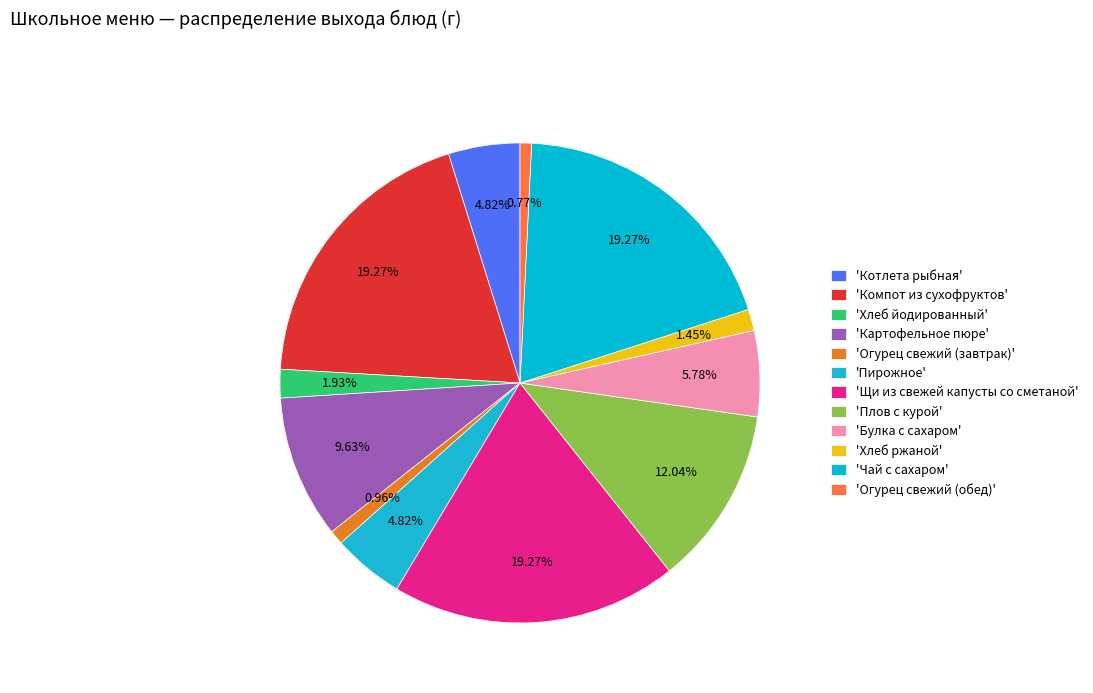

Is there any slice that represents more than half of the pie?

No